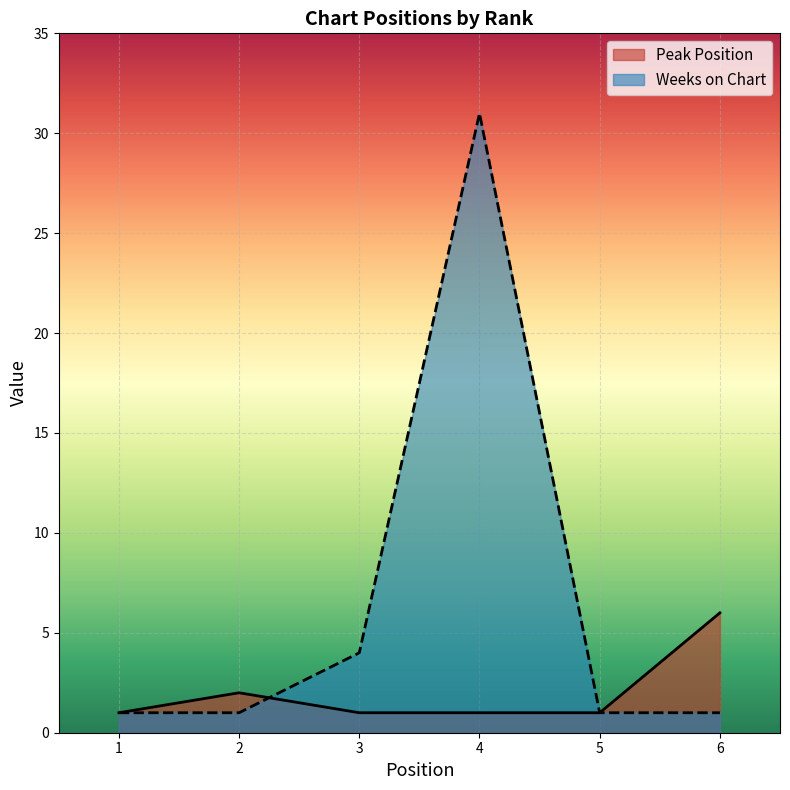

Count the number of data series in this chart.

2